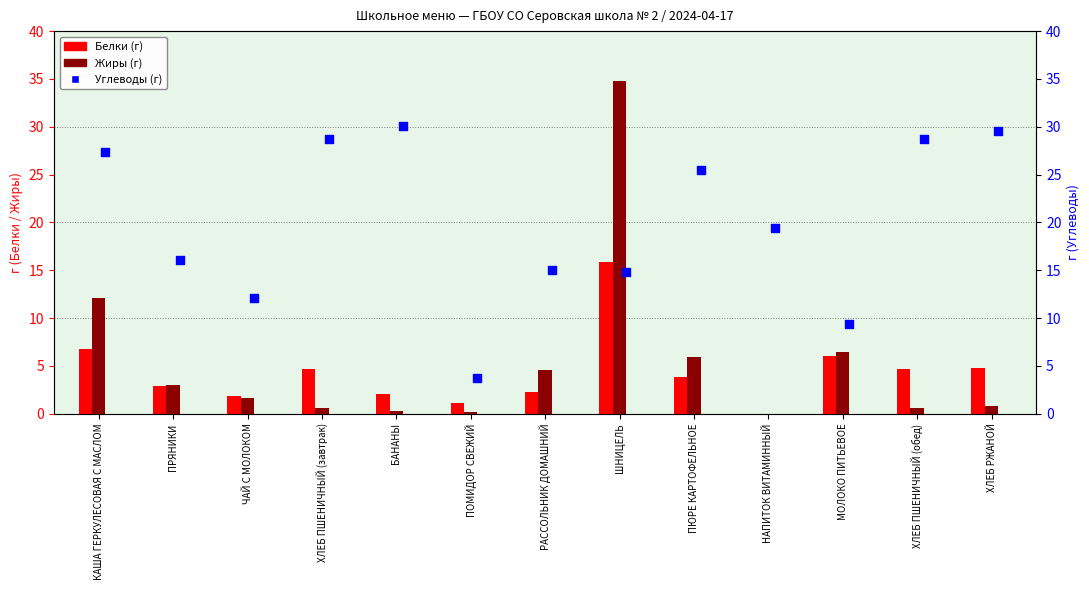

Which series reaches the minimum Y coordinate?

Белки